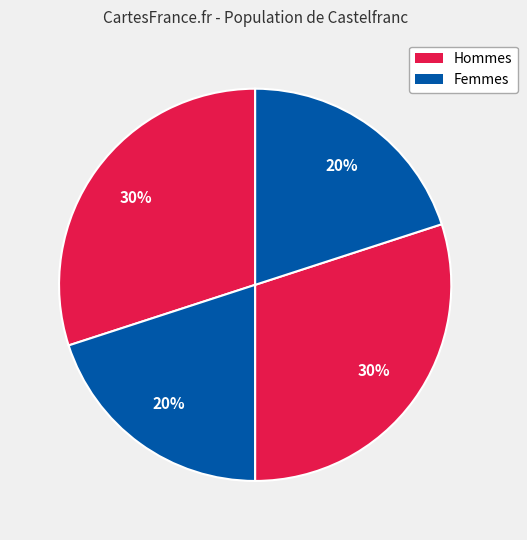

How many slices are in this pie chart?

4